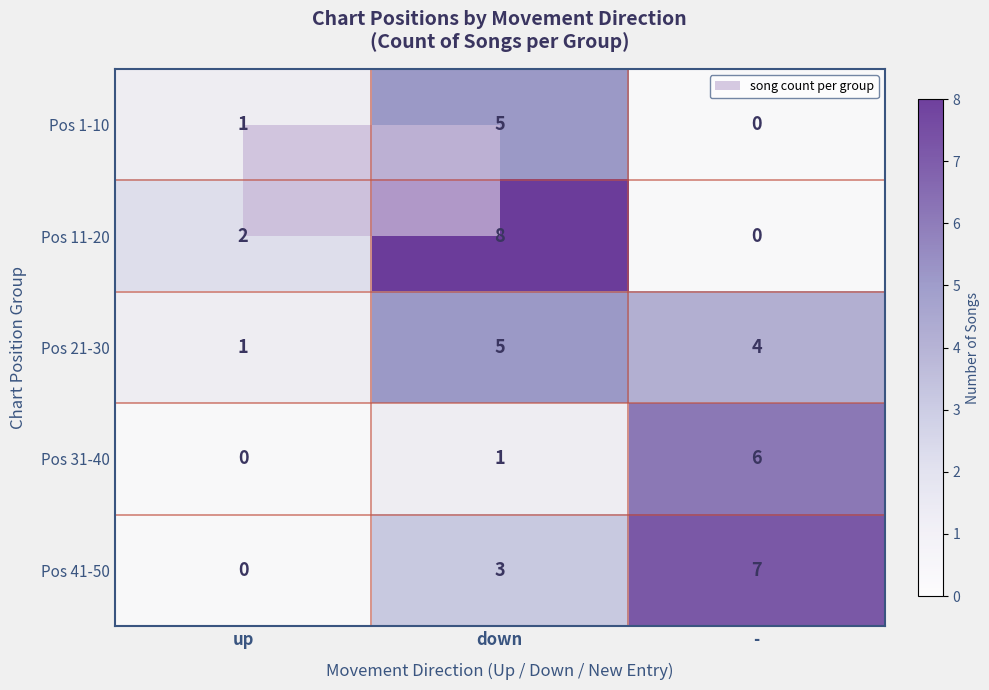

What is the sum of the Pos 21-30 values at down and up?

6